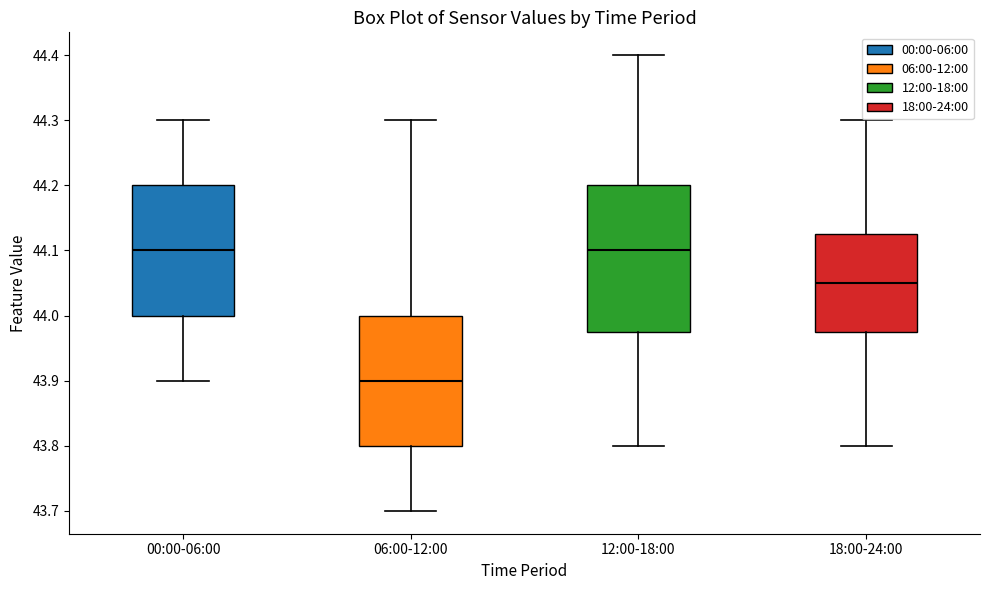

Where is the lower edge of the box for 12:00-18:00 on the y-axis? The values are not printed on the chart, so give them approximately, as read against the axis.

43.98